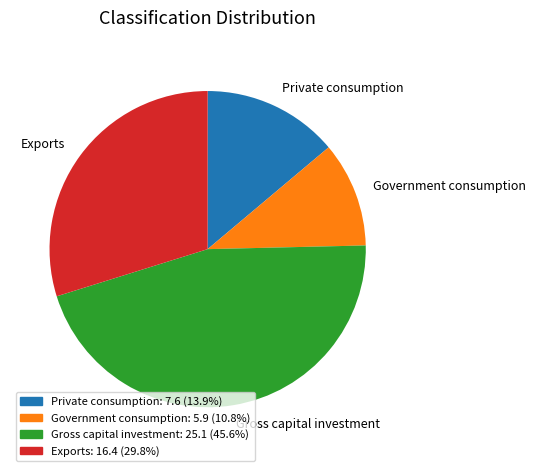

Between Government consumption and Private consumption, which is larger?

Private consumption